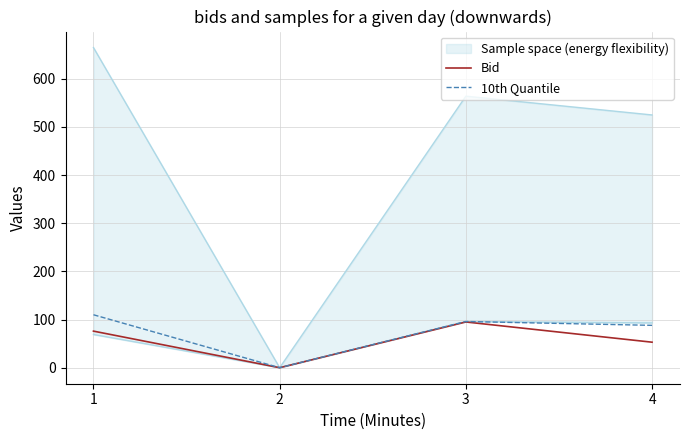

True or false: Bid and 10th Quantile intersect in this chart.

False